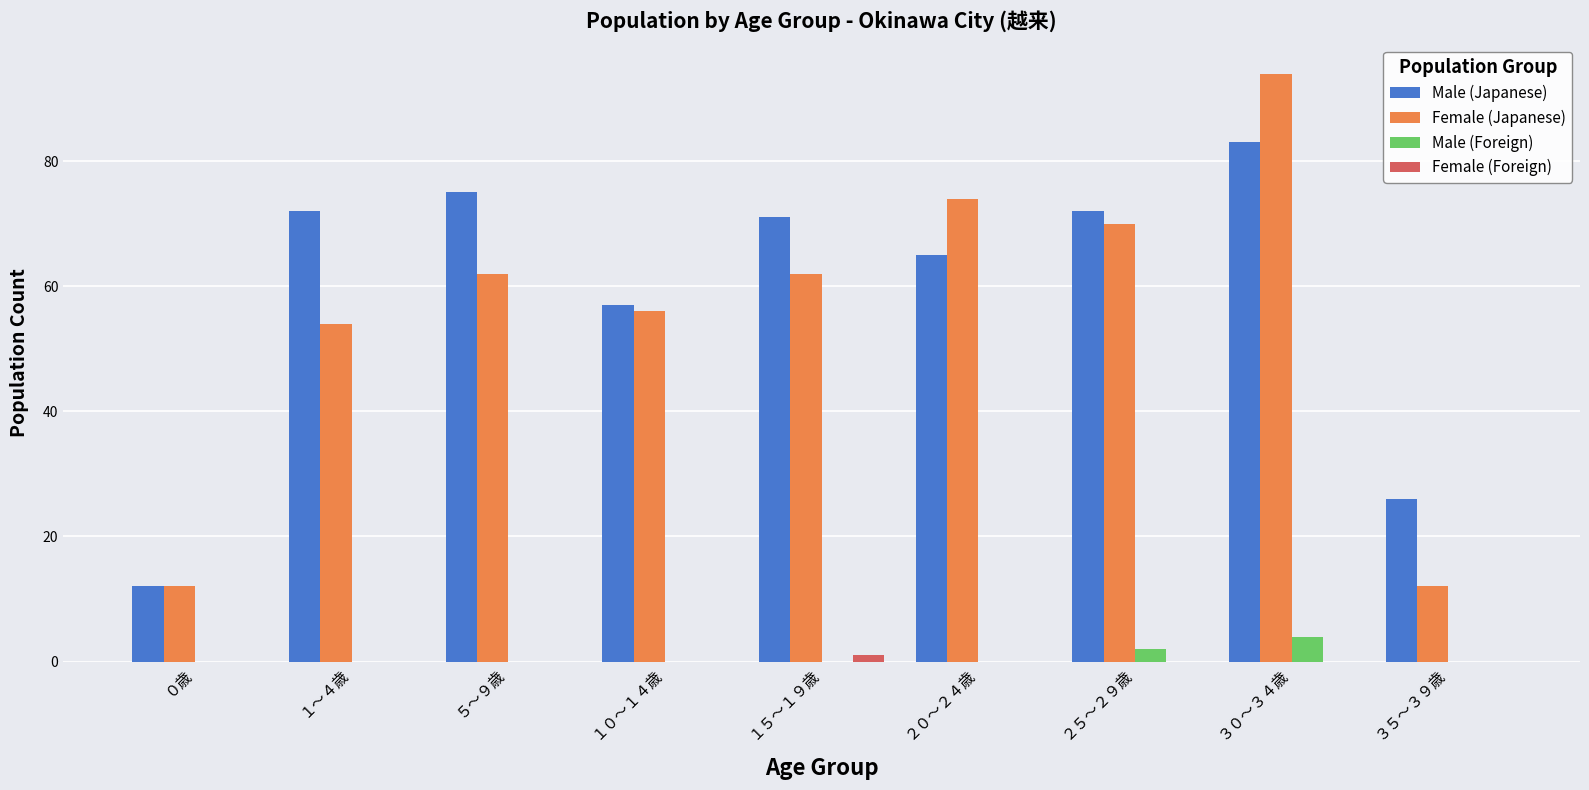

Between ０歳 and １５〜１９歳, which series saw the biggest shift?

Male (Japanese)